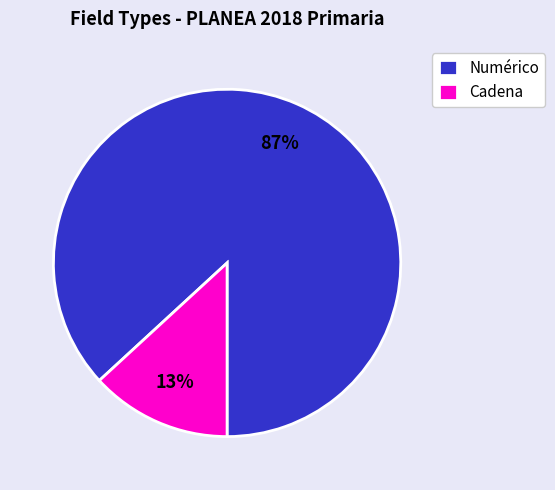

Do Numérico and Cadena together represent more than half of the pie?

Yes